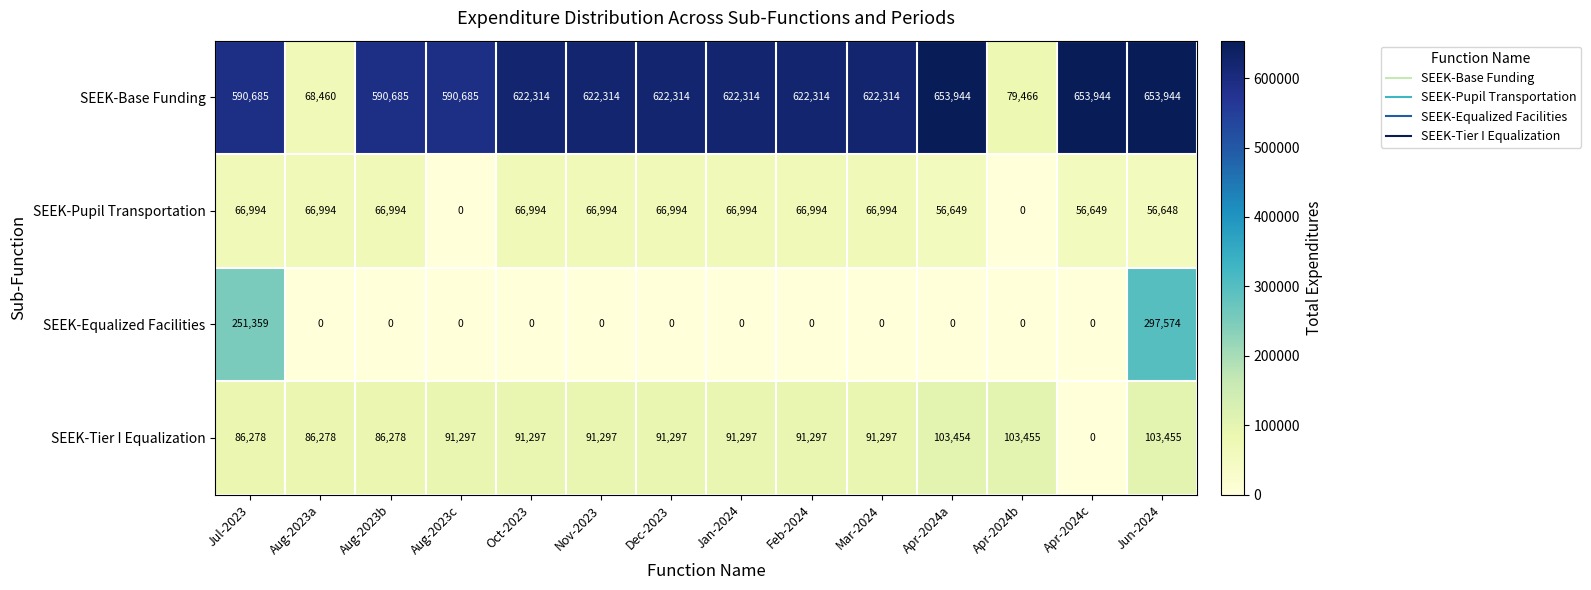

Which series changed the most between Aug-2023c and Oct-2023?

SEEK-Pupil Transportation